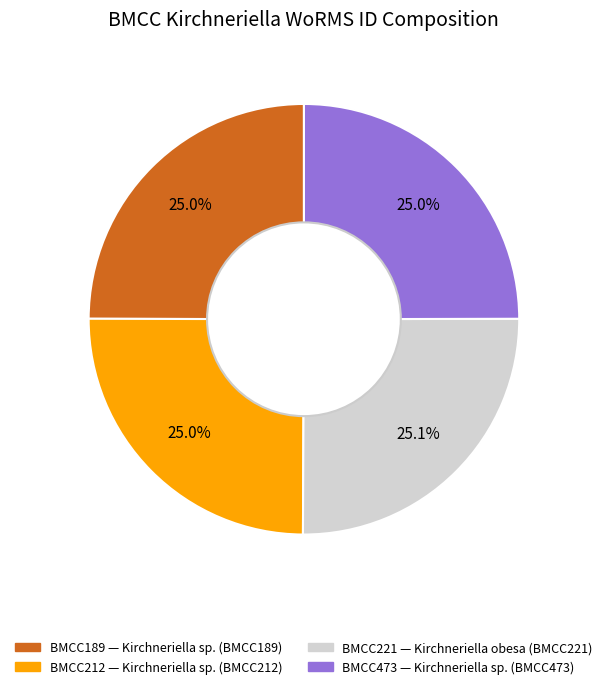

Does any single category account for the majority?

No